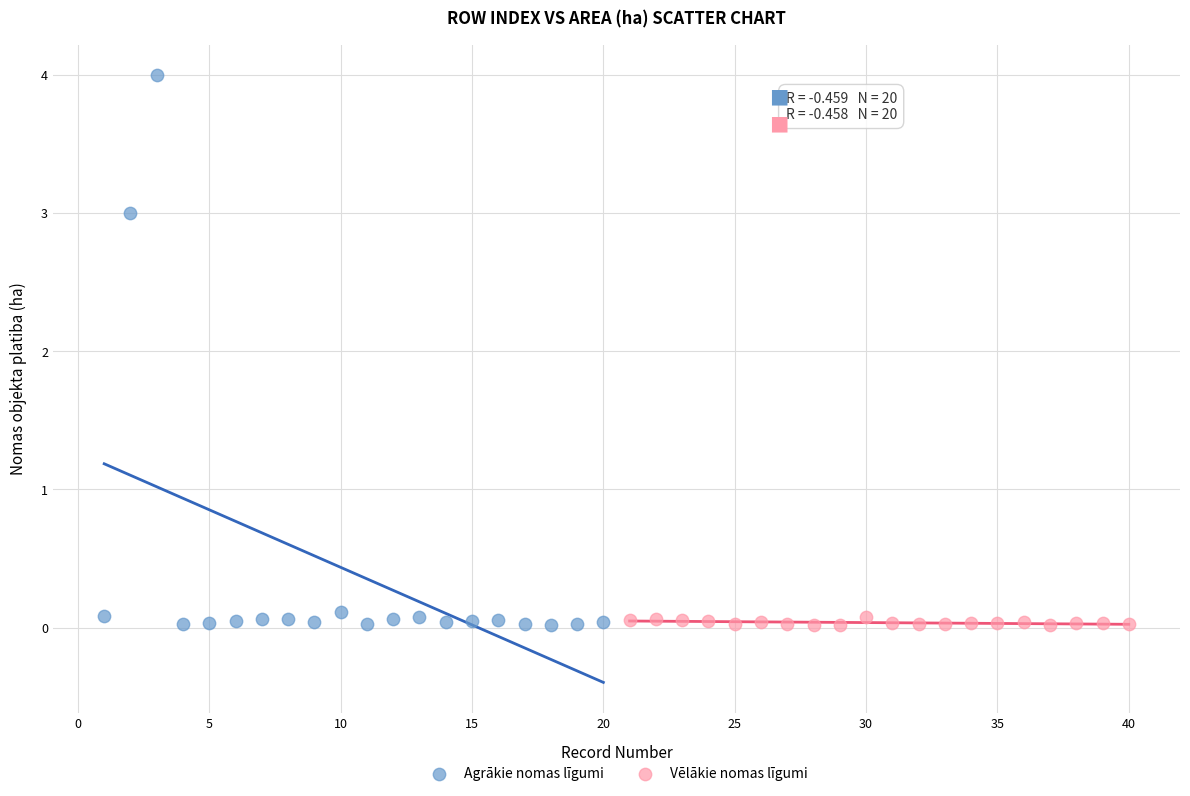

Which series has the widest spread of Y values?

Agrākie nomas līgumi